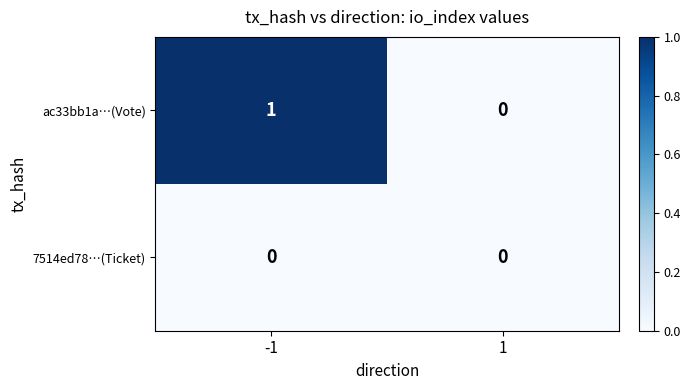

Reading left to right, transcribe all the data shown in this chart.

ac33bb1a…(Vote): 1	0
7514ed78…(Ticket): 0	0